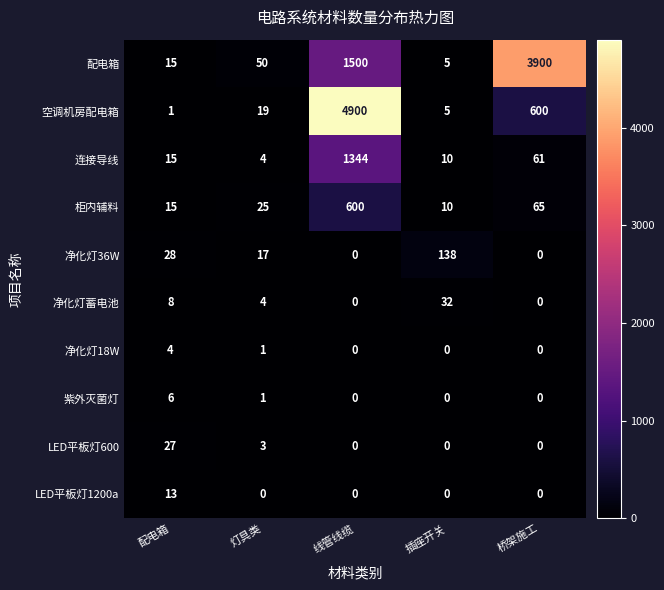

At which label does 净化灯蓄电池 first exceed 4?

配电箱